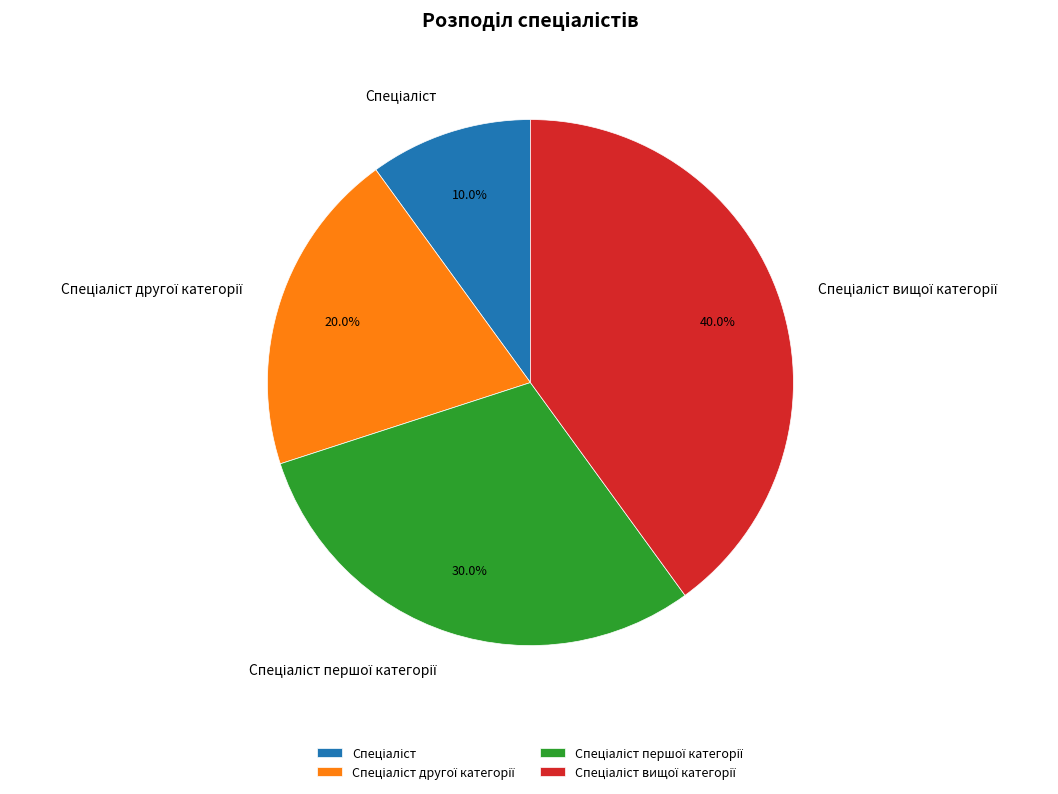

Is there a majority slice in this chart?

No